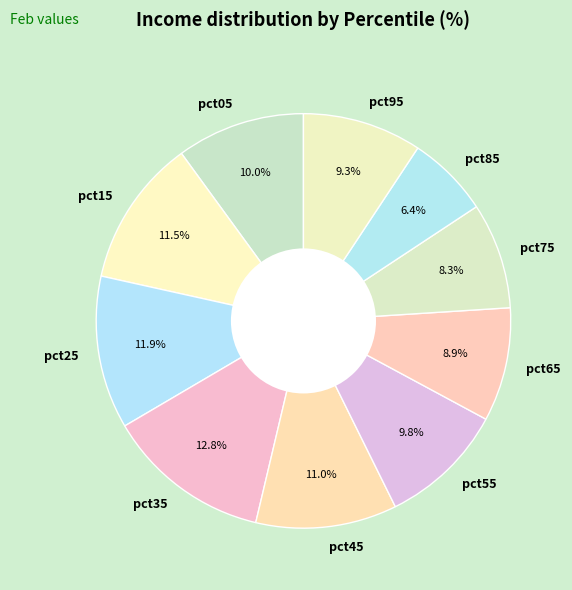

Combined, what portion of the pie is pct85 and pct15?

17.9%